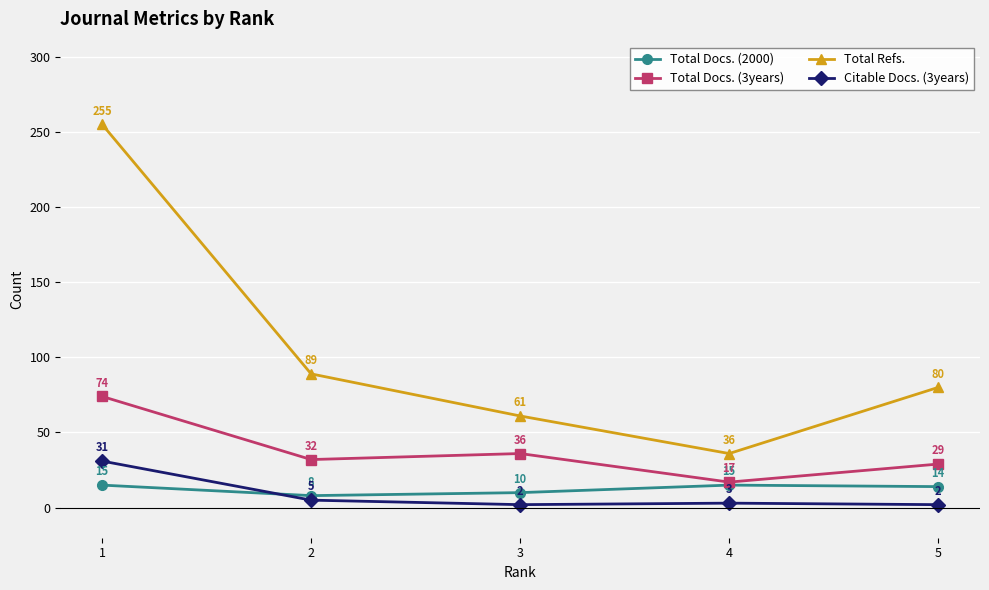

What is the difference between the second highest and minimum values in the Total Docs. (2000) series?

7